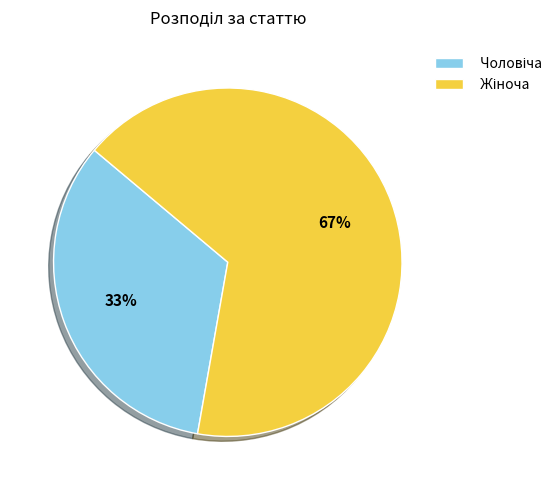

How many segments does this pie chart have?

2